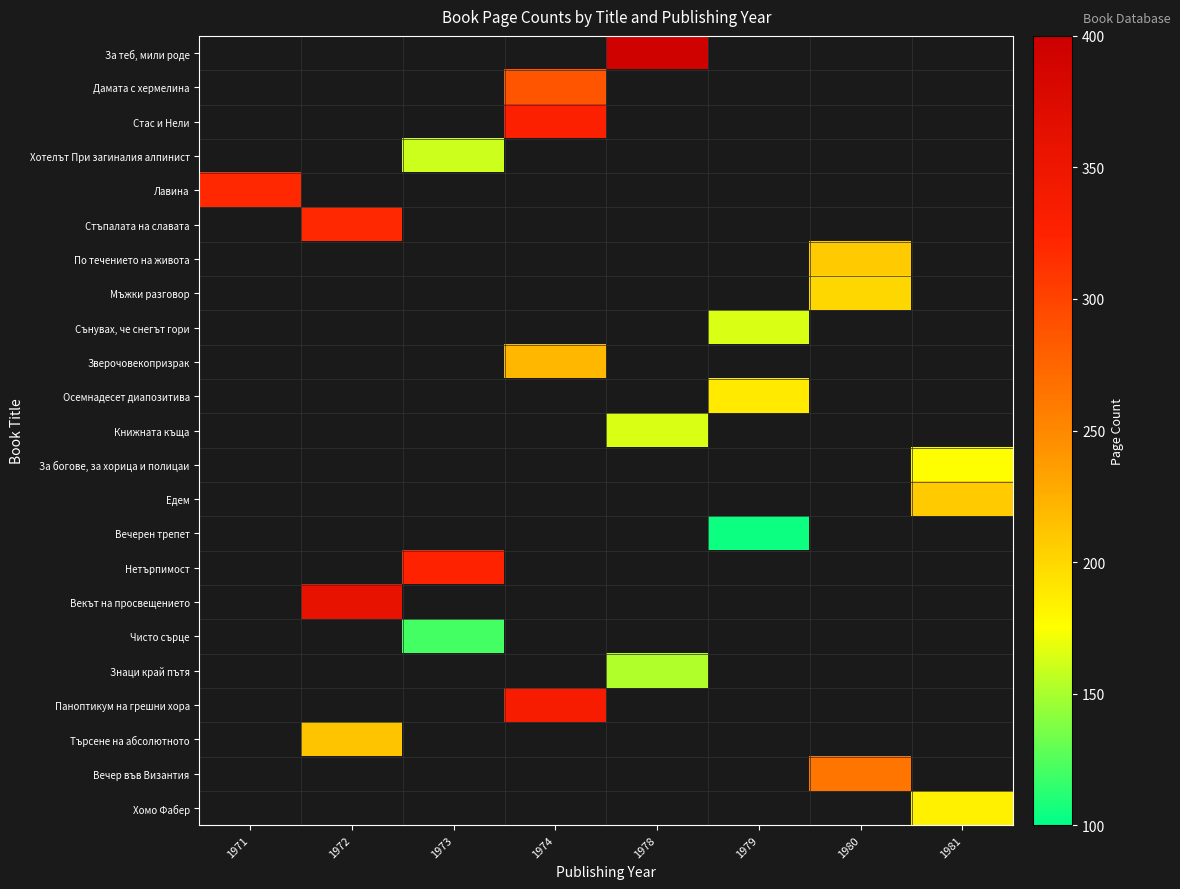

What is the smallest value displayed?

104.0